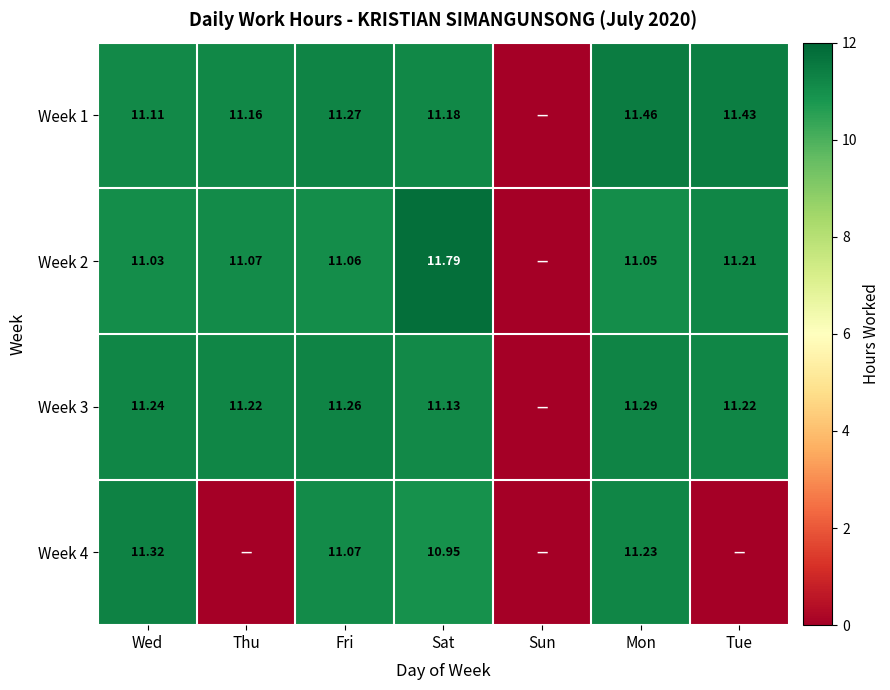

The Week 2 series shows 2.4 at Fri. True or false?

False